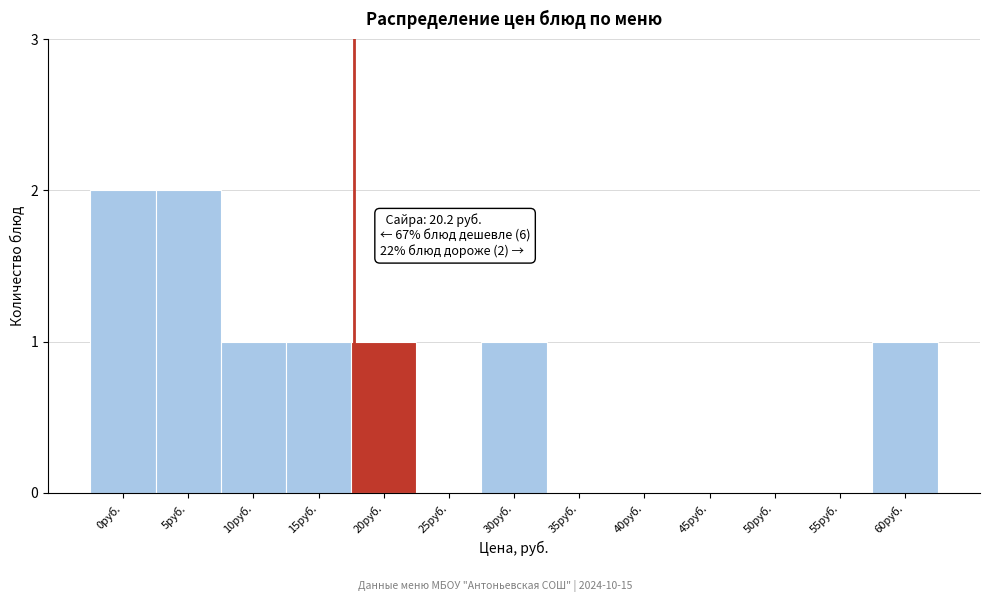

Reading left to right, extract all data points from this chart.

0руб.=2	5руб.=2	10руб.=1	15руб.=1	20руб.=1	25руб.=0	30руб.=1	35руб.=0	40руб.=0	45руб.=0	50руб.=0	55руб.=0	60руб.=1